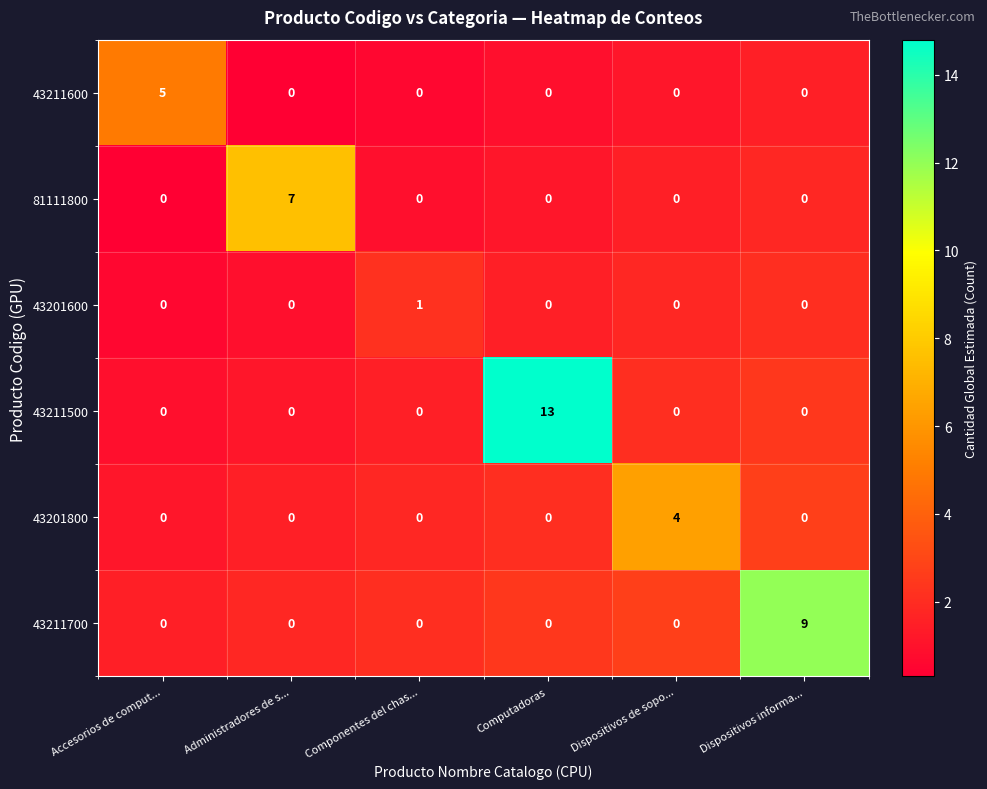

Which series has the widest spread of values?

43211500